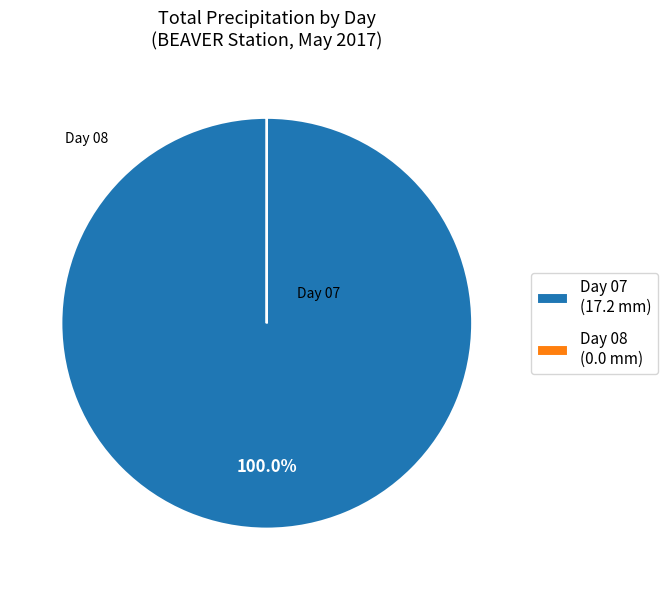

Which category has the biggest portion of the pie?

Day 07 (17.2 mm)